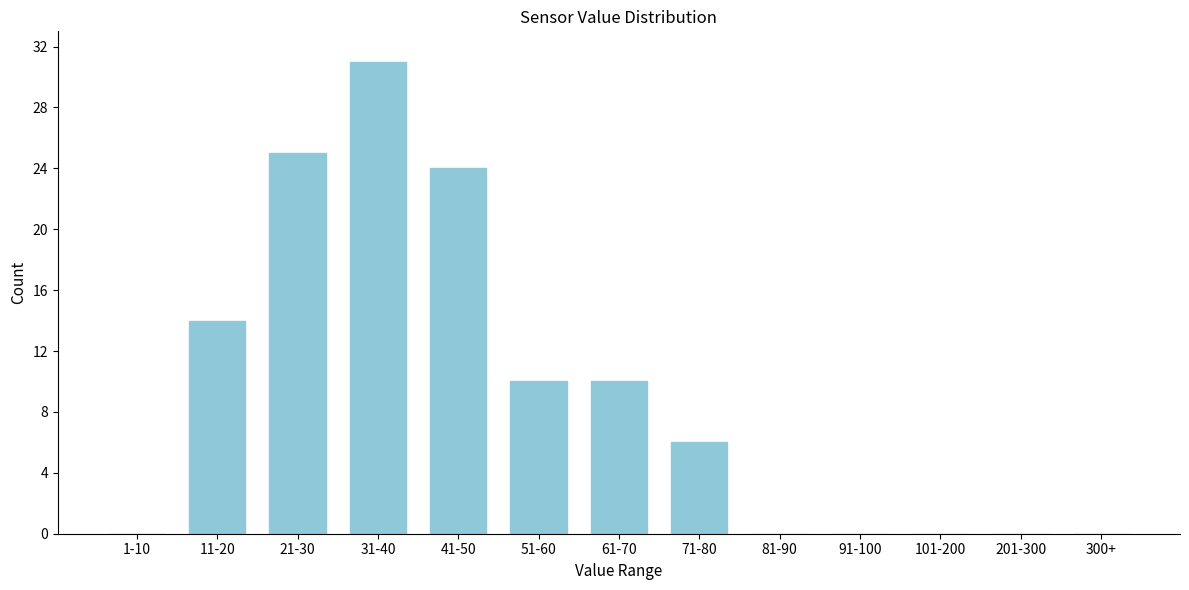

Reading right to left, extract all data points from this chart.

300+=0	201-300=0	101-200=0	91-100=0	81-90=0	71-80=6	61-70=10	51-60=10	41-50=24	31-40=31	21-30=25	11-20=14	1-10=0